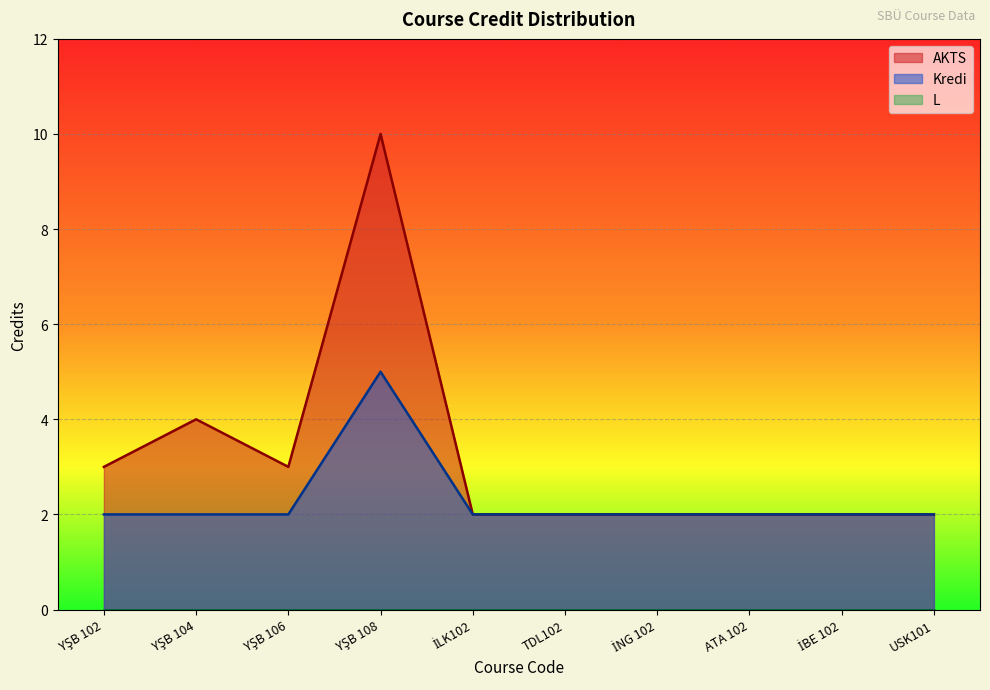

Between YŞB 102 and YŞB 106, which is larger?

YŞB 102